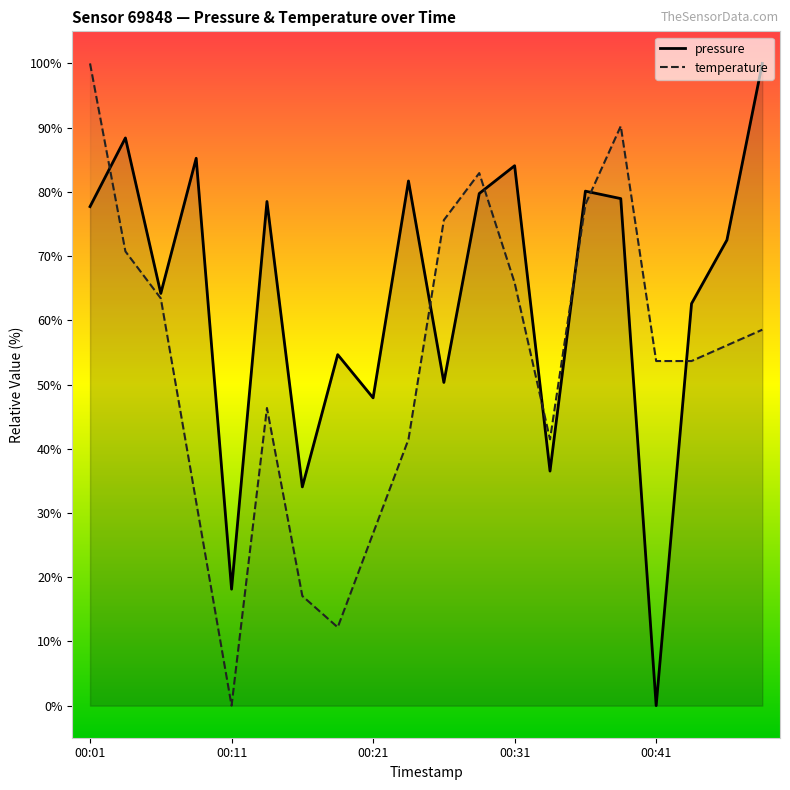

Is this an area chart (filled region under the line)?

No